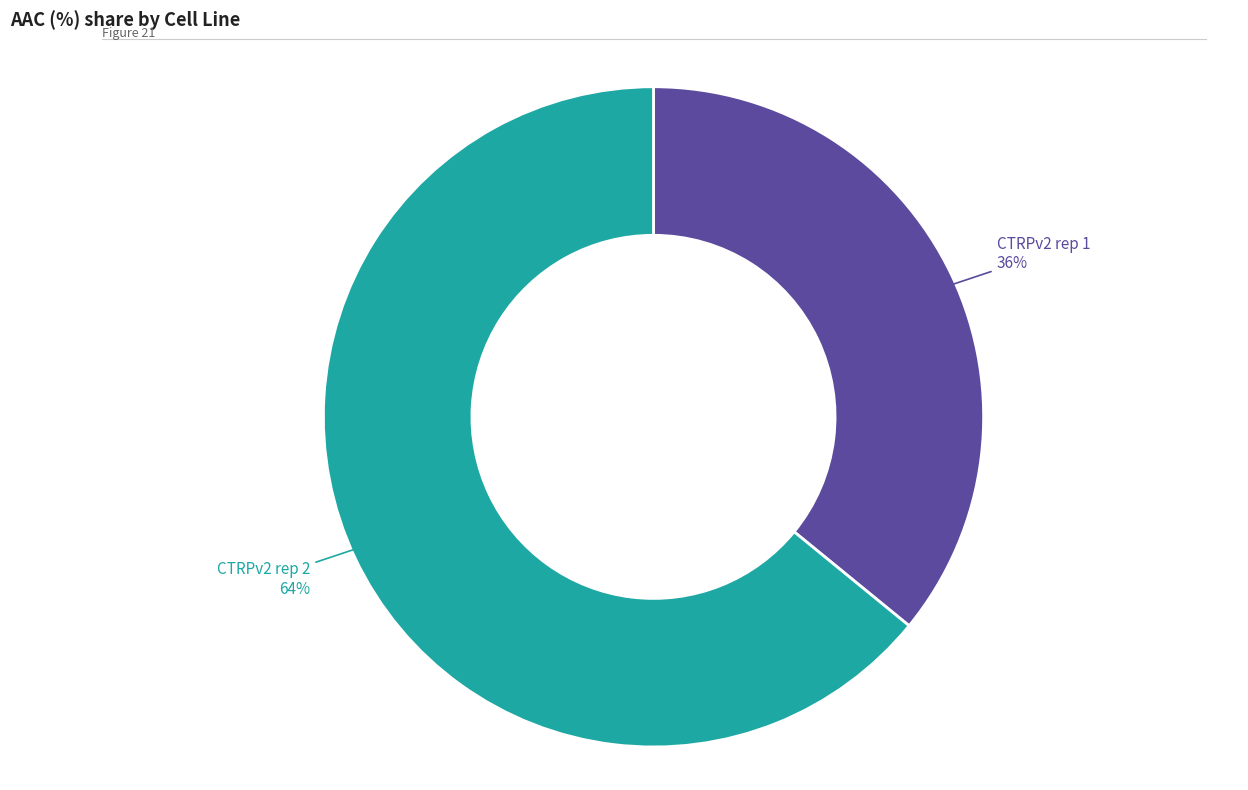

How many segments does this pie chart have?

2